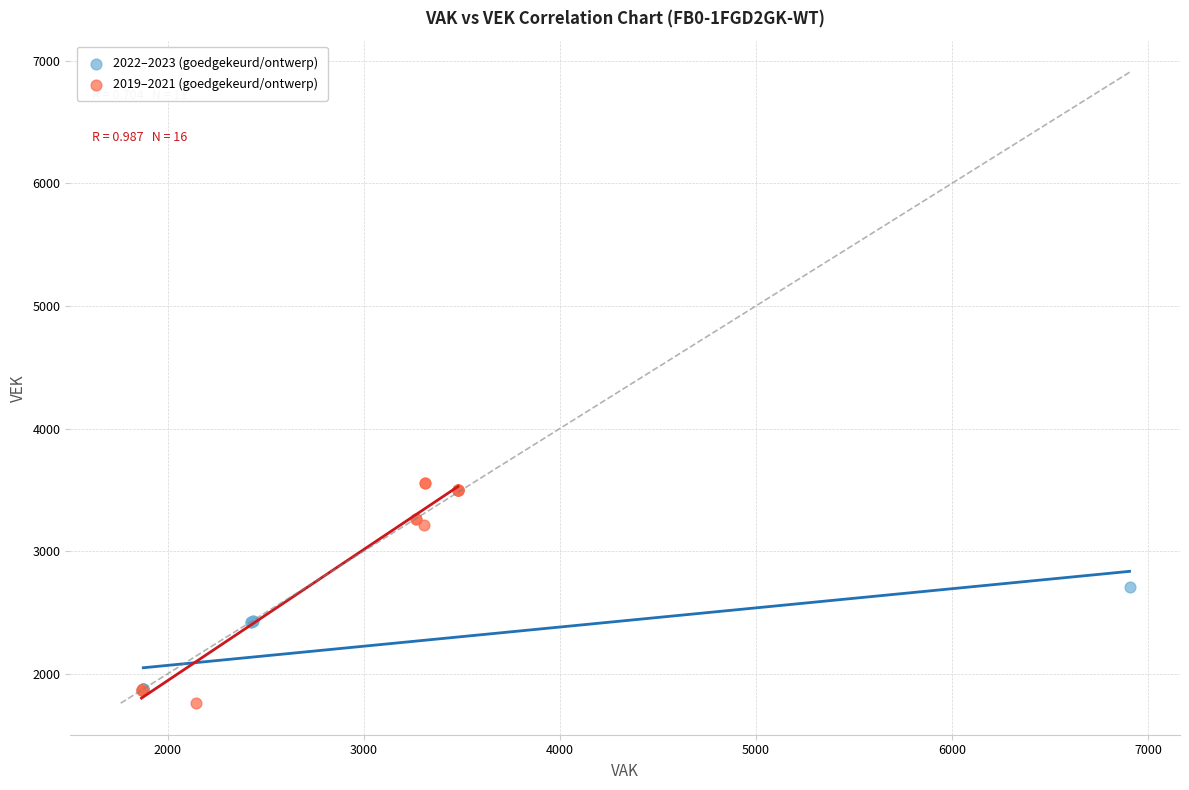

Which series reaches the minimum Y coordinate?

2019–2021 (goedgekeurd/ontwerp)